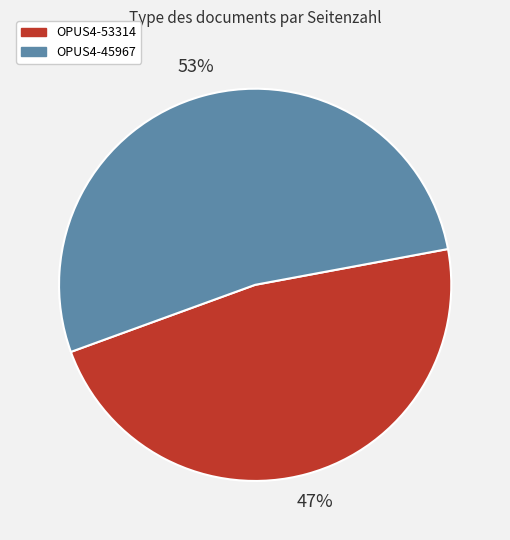

What is the ratio of the value at OPUS4-53314 to the value at OPUS4-45967?

0.9